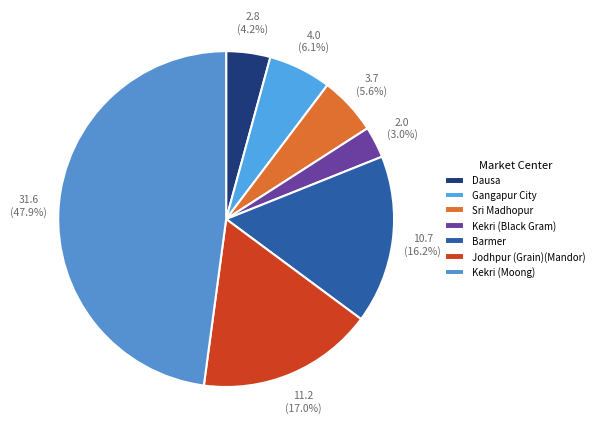

Which slice is the largest?

Kekri (Moong)